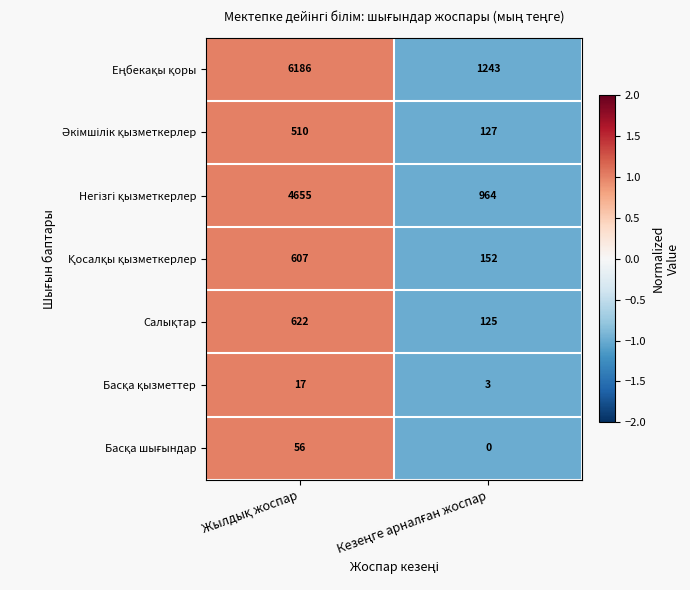

What is the greatest value displayed?

6186